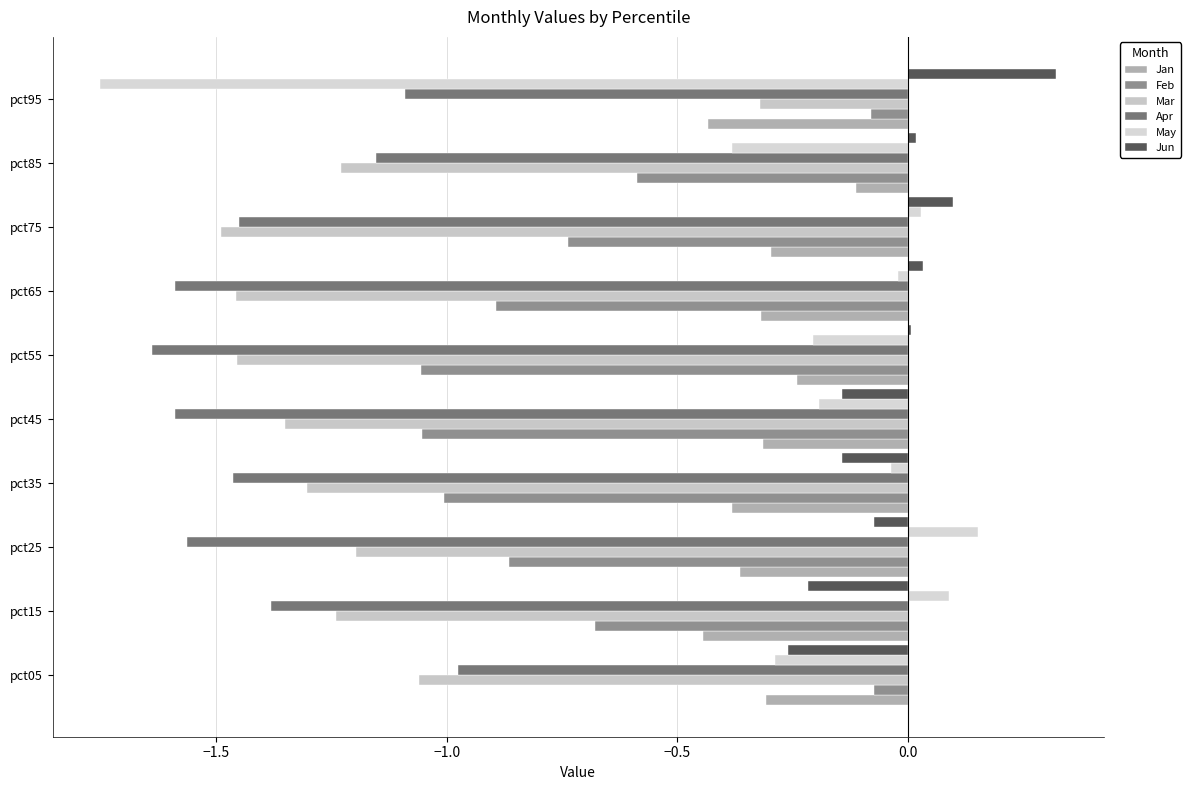

At which label does Mar reach its peak?

pct95